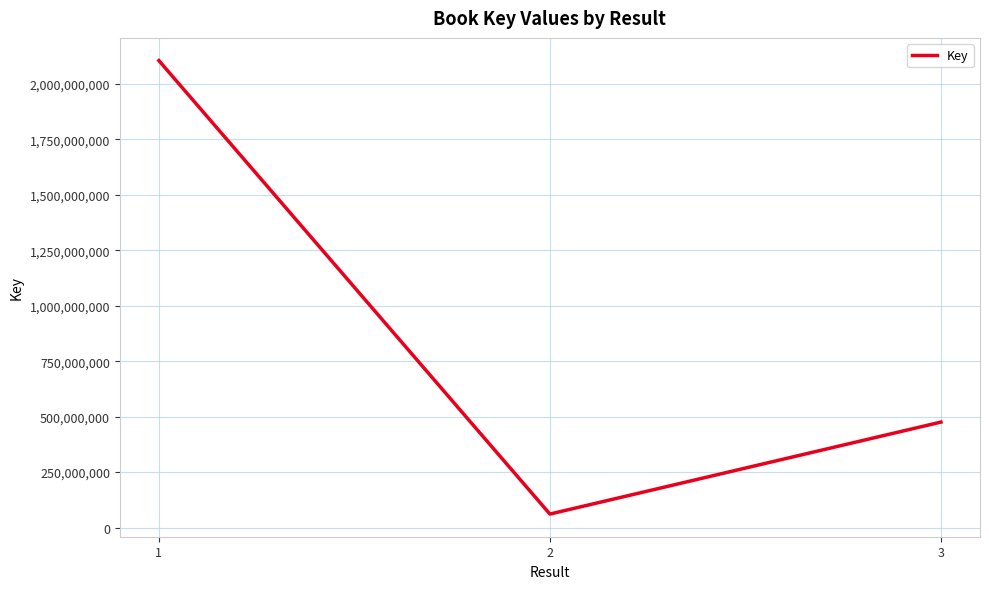

At which label is the value closest to 1083226479?

3